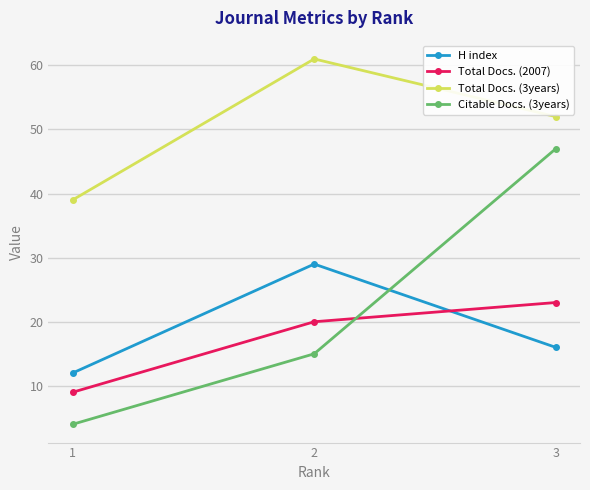

Rank the series at 3 from lowest to highest value.

H index, Total Docs. (2007), Citable Docs. (3years), Total Docs. (3years)